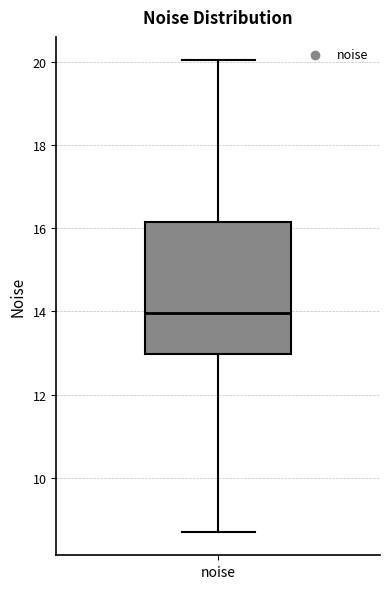

Read this box plot against the y-axis: the position of the median line, the range covered by the box, and the ends of both whiskers. The values are not printed on the chart, so give them approximately, as read against the axis.

median 14.0, box 13.0 to 16.2, whiskers 8.8 to 20.0